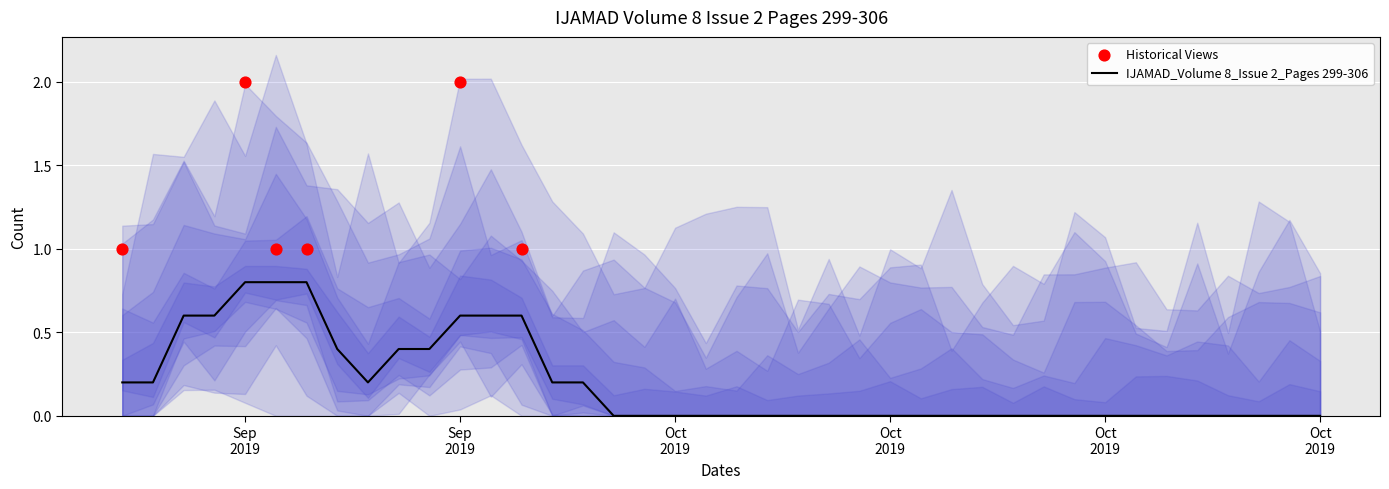

Which has a higher value, 2019-09-23 or 2019-10-15?

2019-09-23